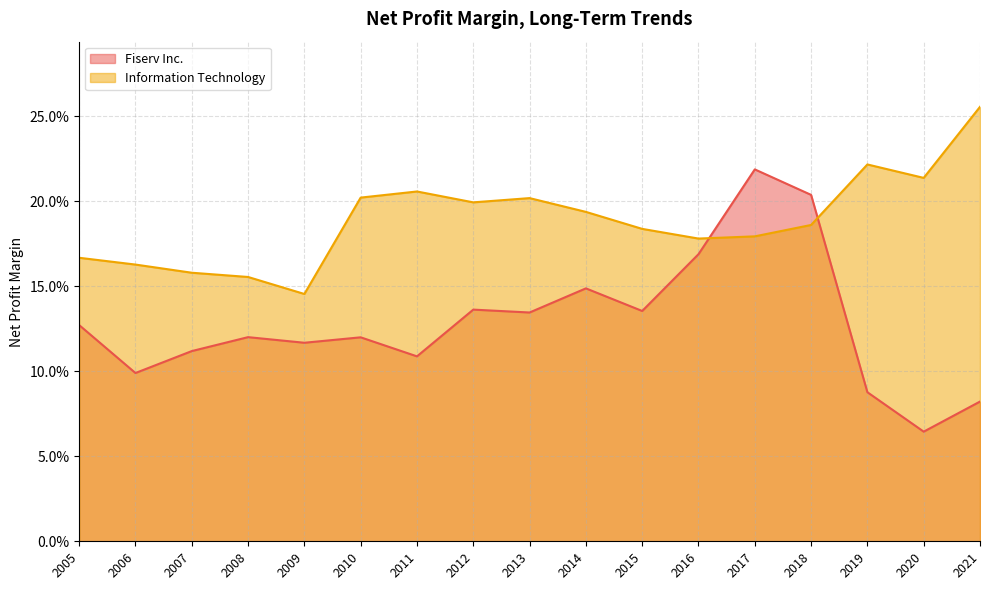

True or false: Information Technology has more than 1 interior local peaks.

True